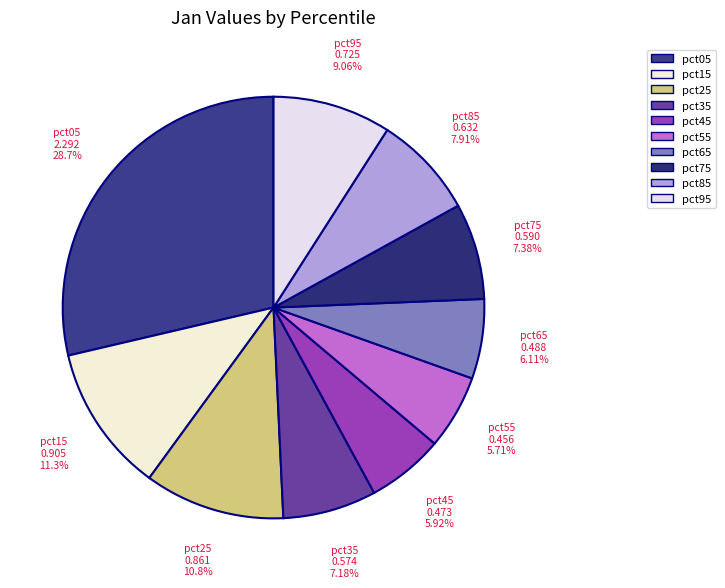

Which category has the biggest portion of the pie?

pct05